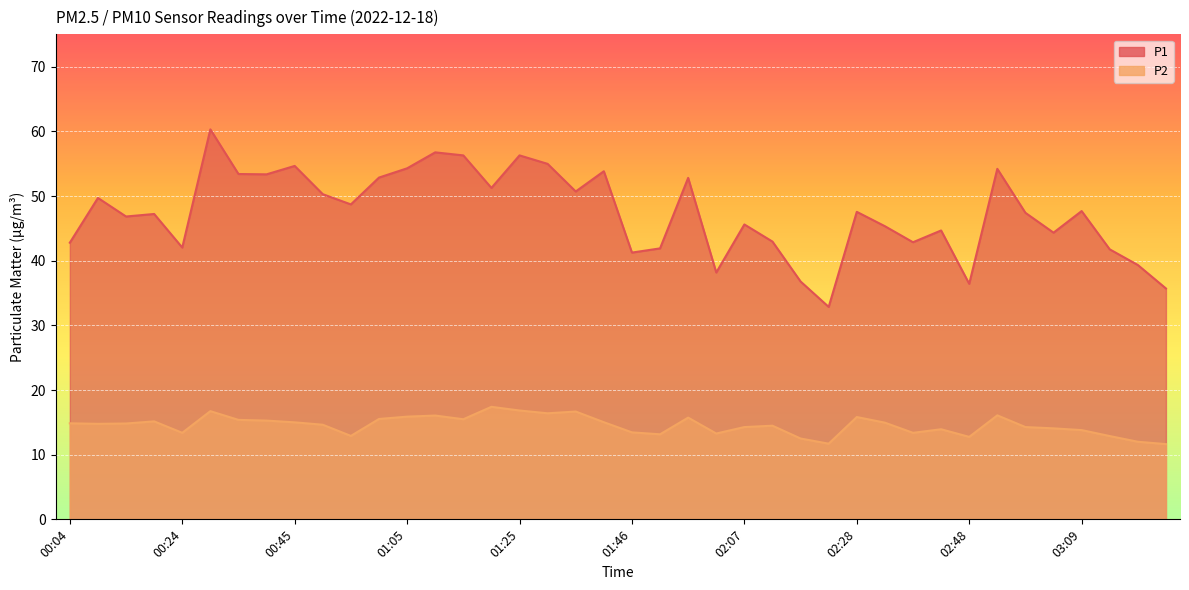

Is the value of P2 at 01:10 greater than the value of P1 at 03:04?

No